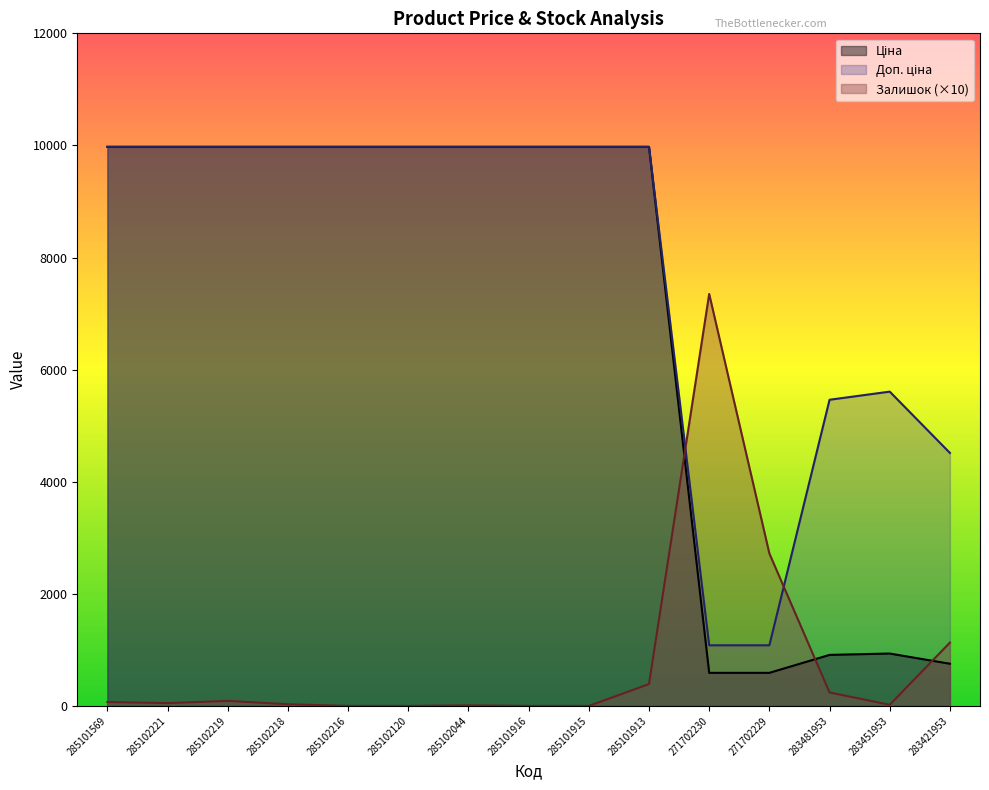

What are all the series names shown in the legend?

Ціна, Доп. ціна, Залишок